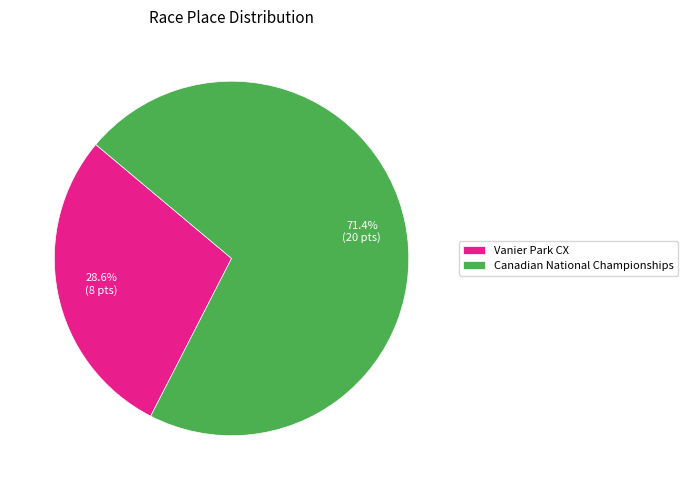

How many segments does this pie chart have?

2